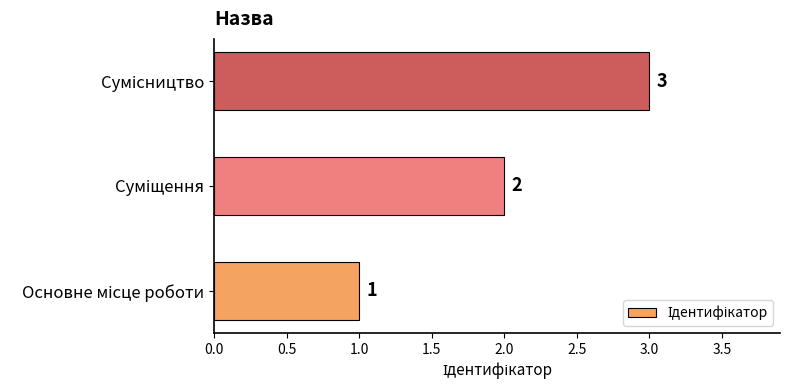

What is the sum of all values?

6